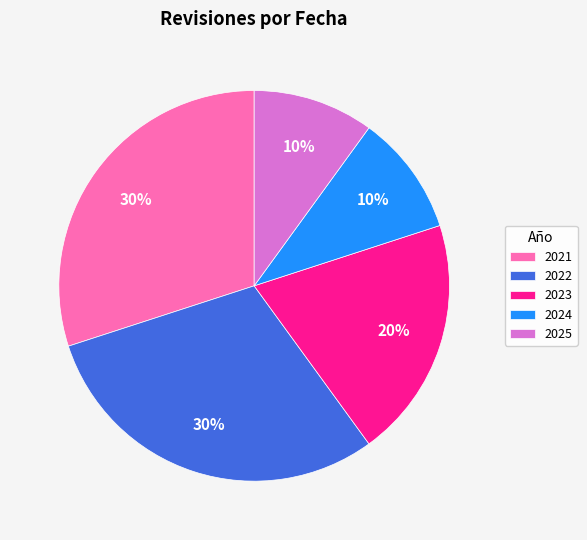

What percentage is the 2023 slice, to the nearest percent?

20%